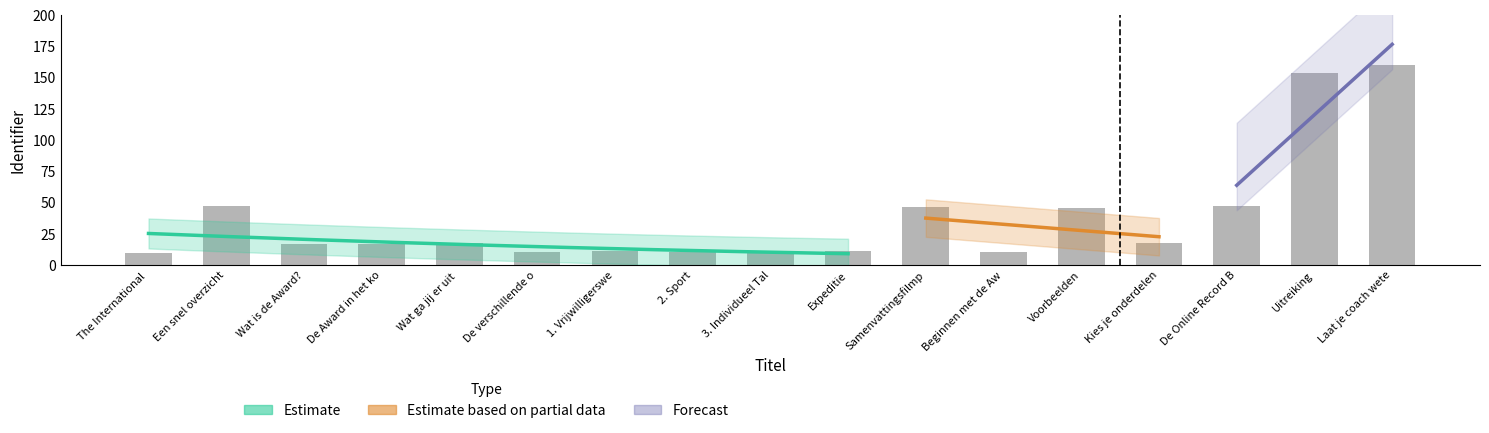

At which label is the value closest to 85?

De Online Record B